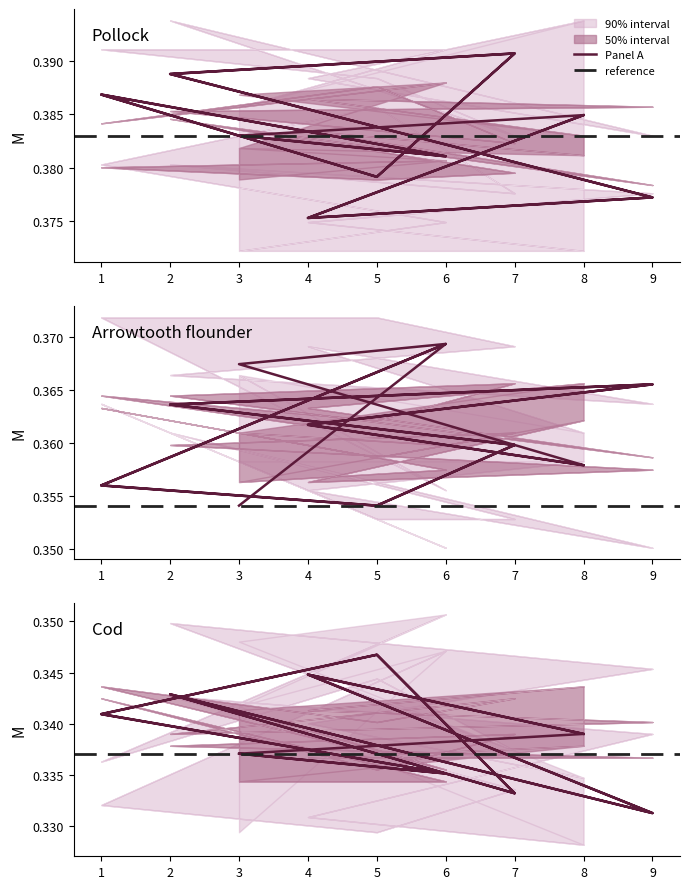

Does the chart have visible grid lines?

No